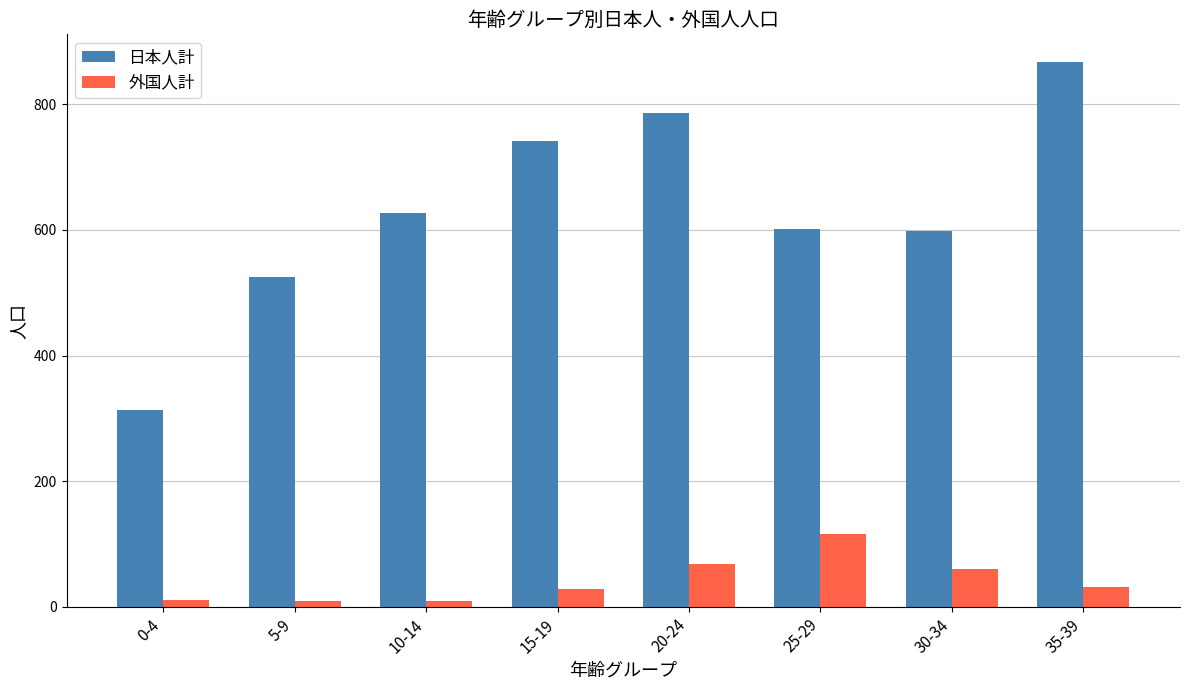

Which series has the largest total across all categories?

日本人計